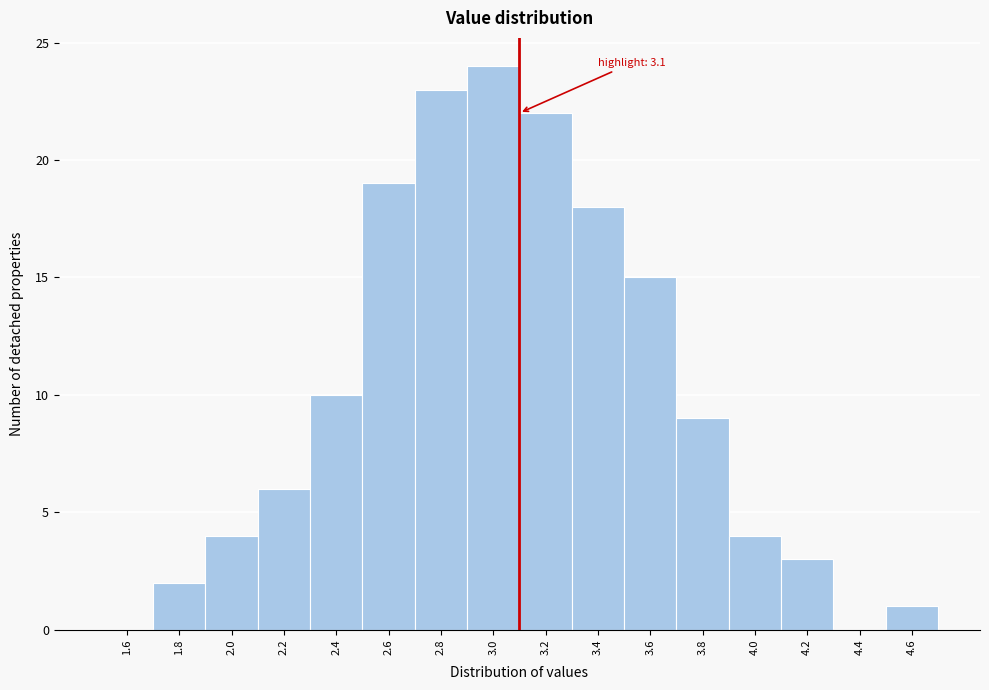

Over which range of the x-axis is the bar tallest?

2.9 to 3.1